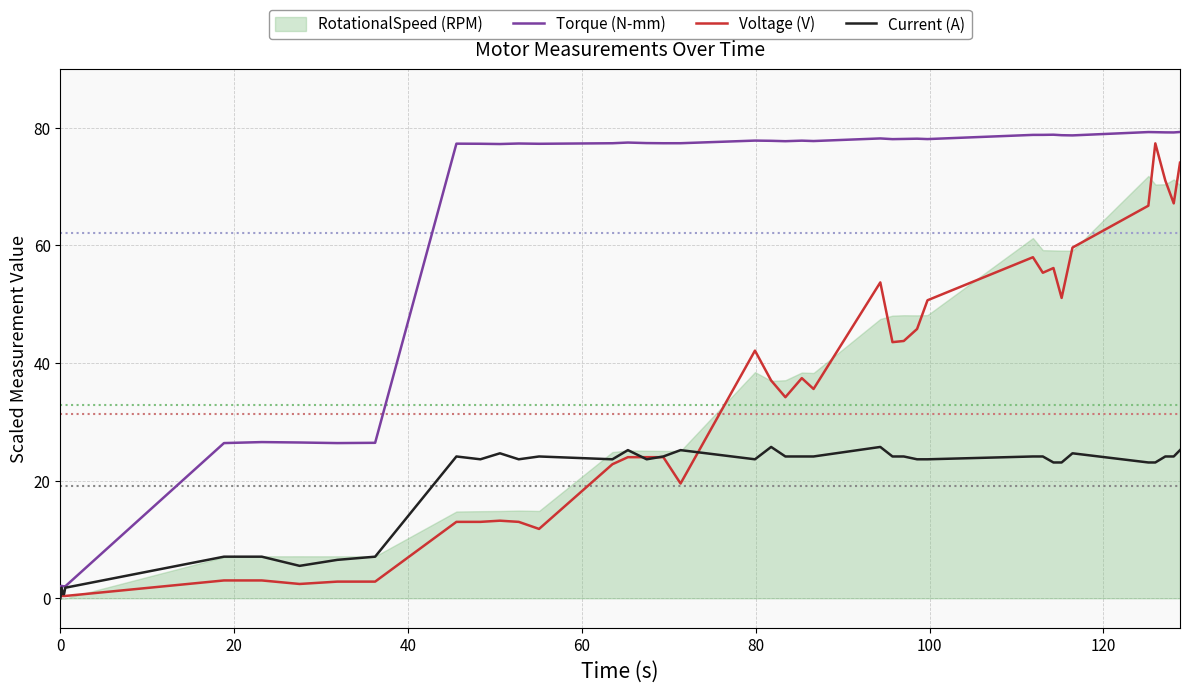

True or false: Voltage (V) and Torque (N-mm) cross at least once.

False